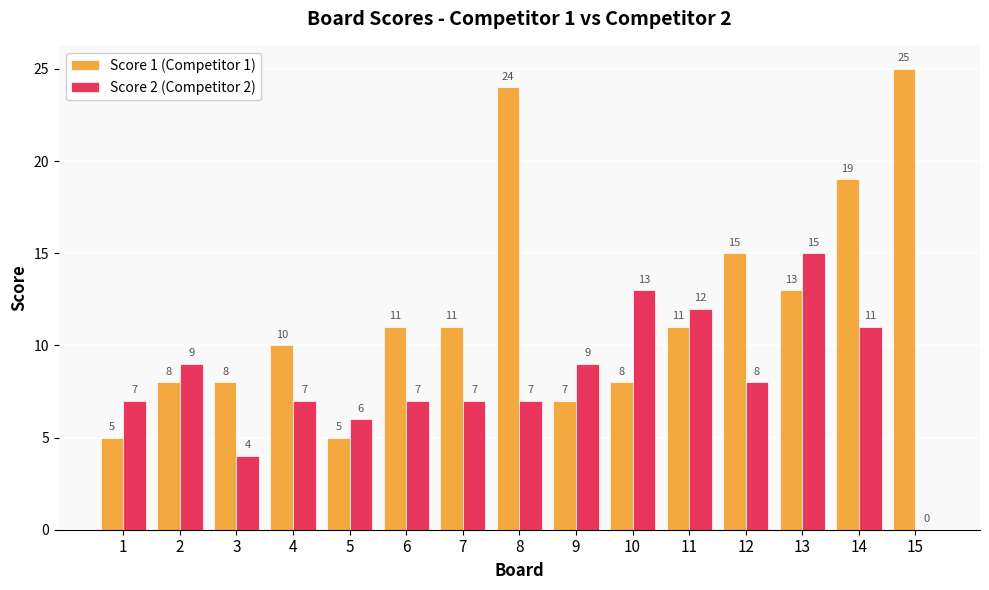

What is the difference between the Score 2 (Competitor 2) values at 3 and 14?

7